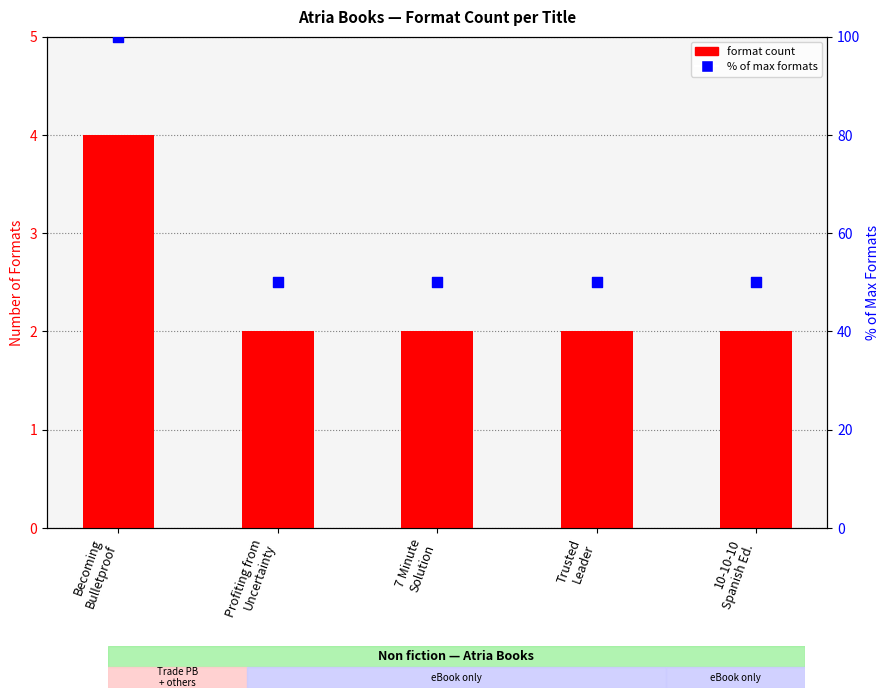

What is the total value across all series at 10-10-10
Spanish Ed.?

52